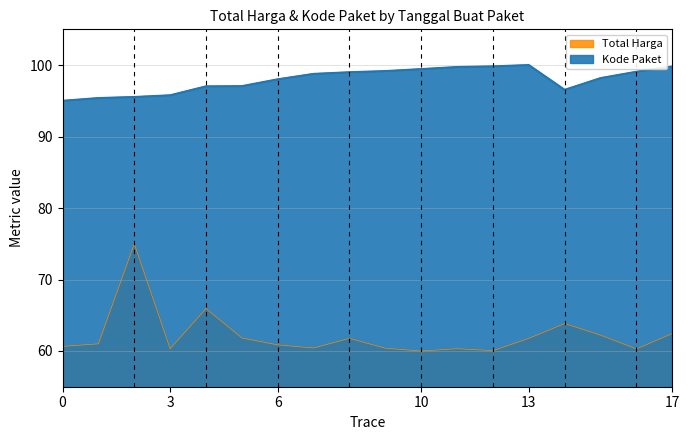

What is the maximum value for Kode Paket?

100.0